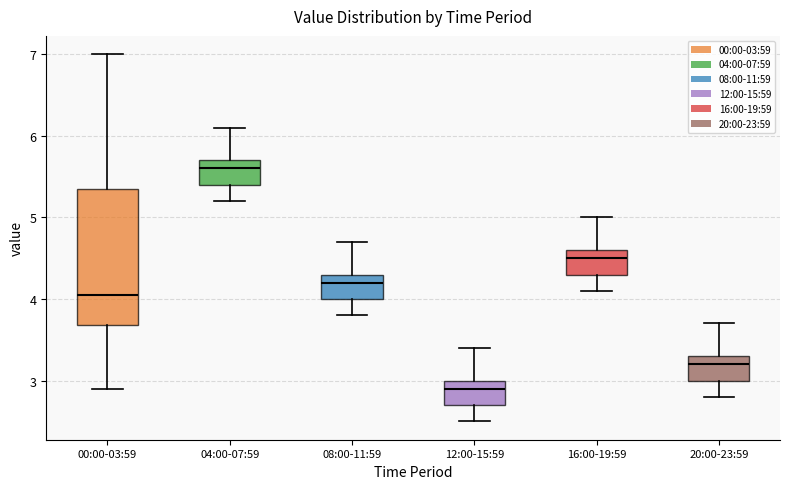

Which box has the lowest median line?

12:00-15:59